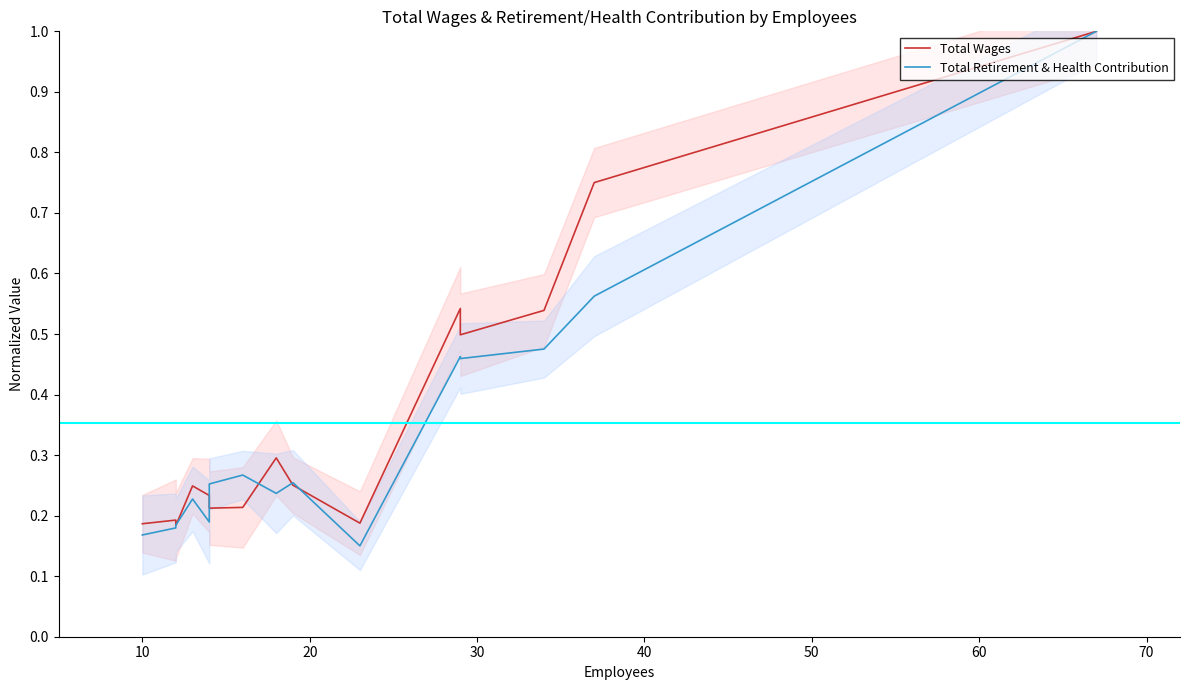

Count the Total Retirement & Health Contribution values in the range 0 to 1.

15